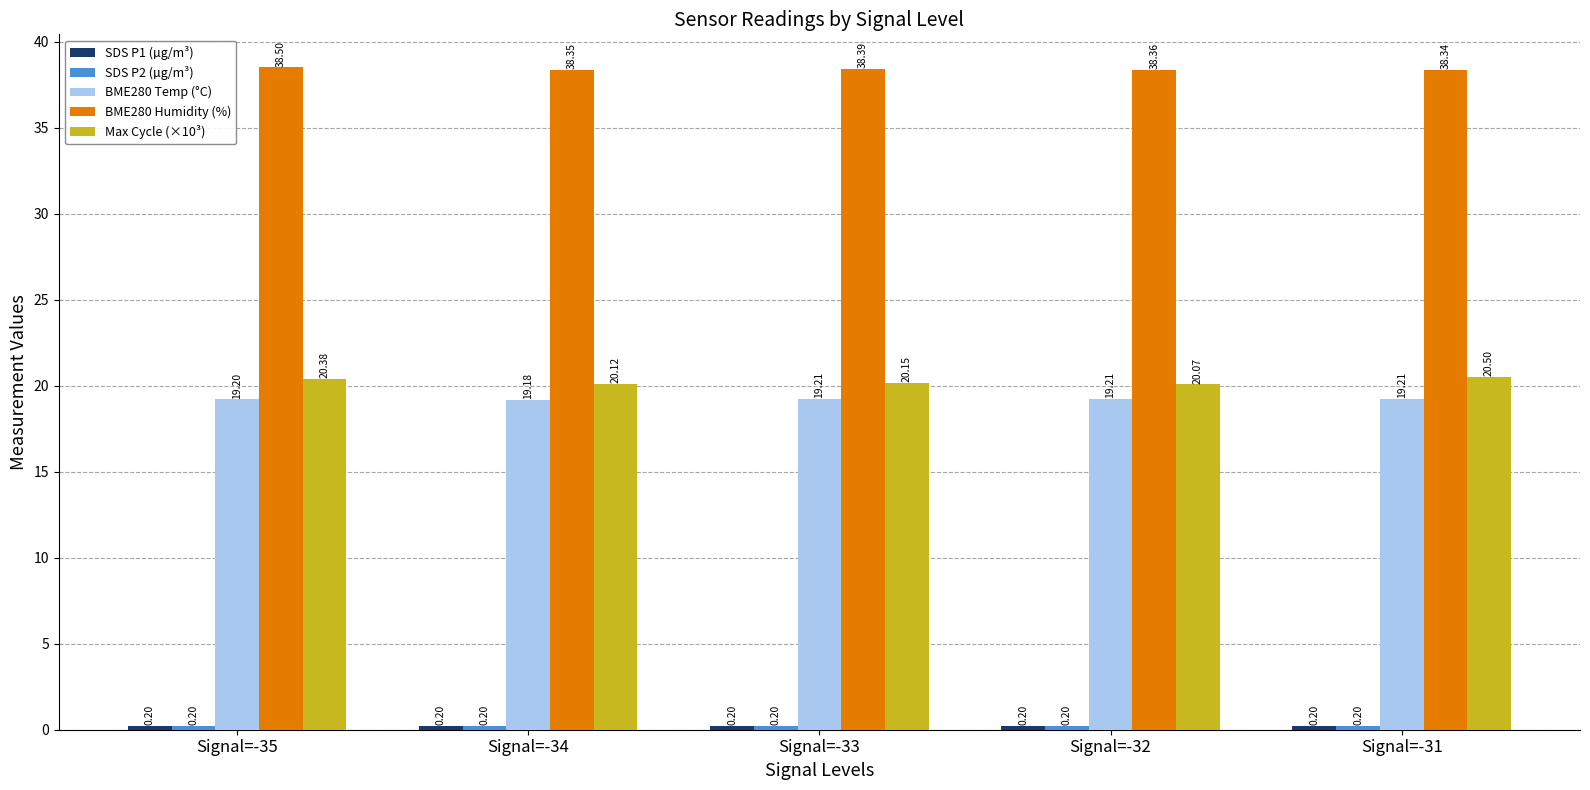

What is the minimum value for BME280 Humidity (%)?

38.3